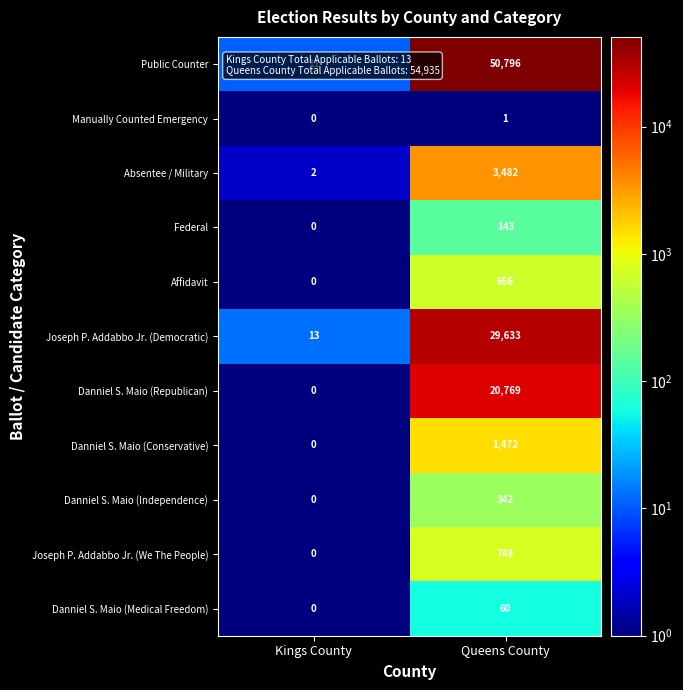

The Affidavit series shows 0 at Kings County. True or false?

True